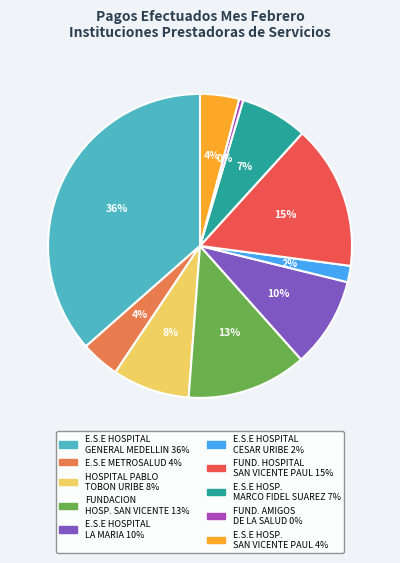

To the nearest percent, what is the difference between the largest and smallest slice percentages?

36%